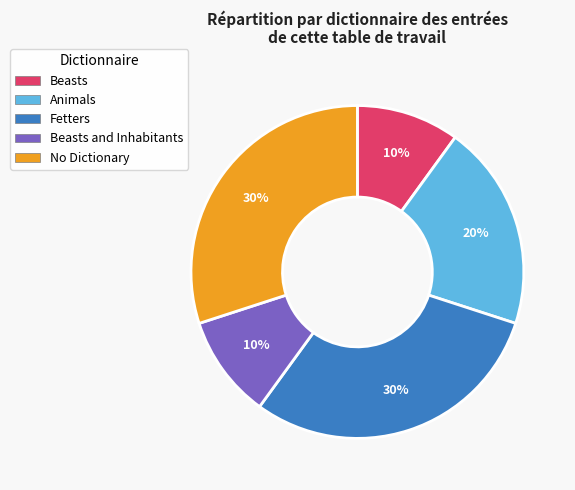

Is there any slice that represents more than half of the pie?

No